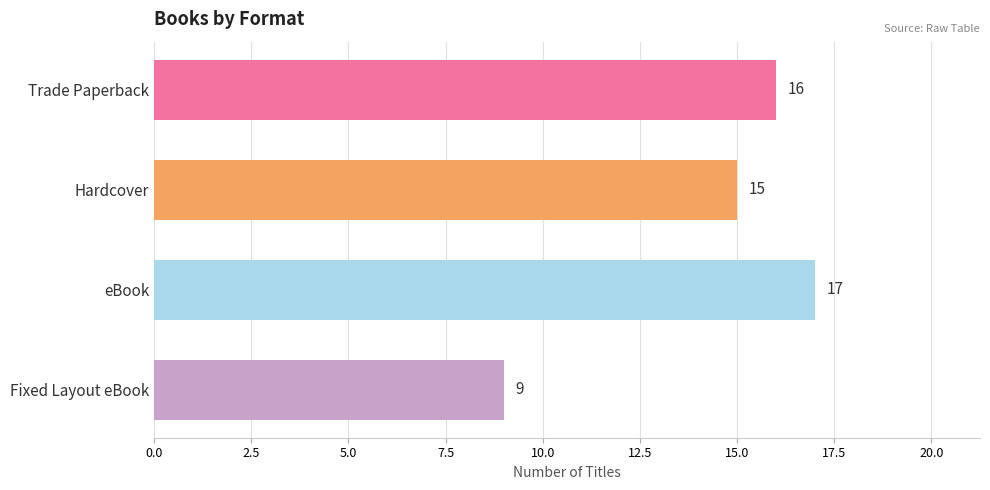

How many data points are less than 16?

2